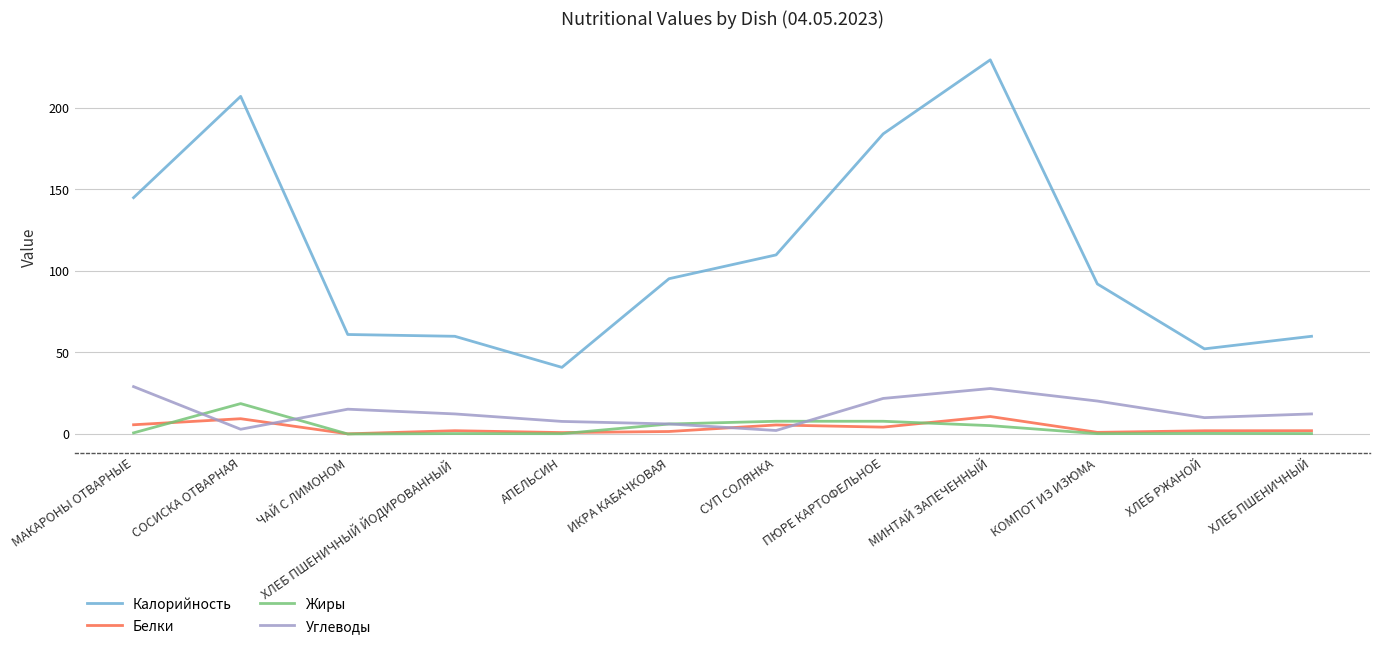

At which category does Белки reach its first local peak?

СОСИСКА ОТВАРНАЯ